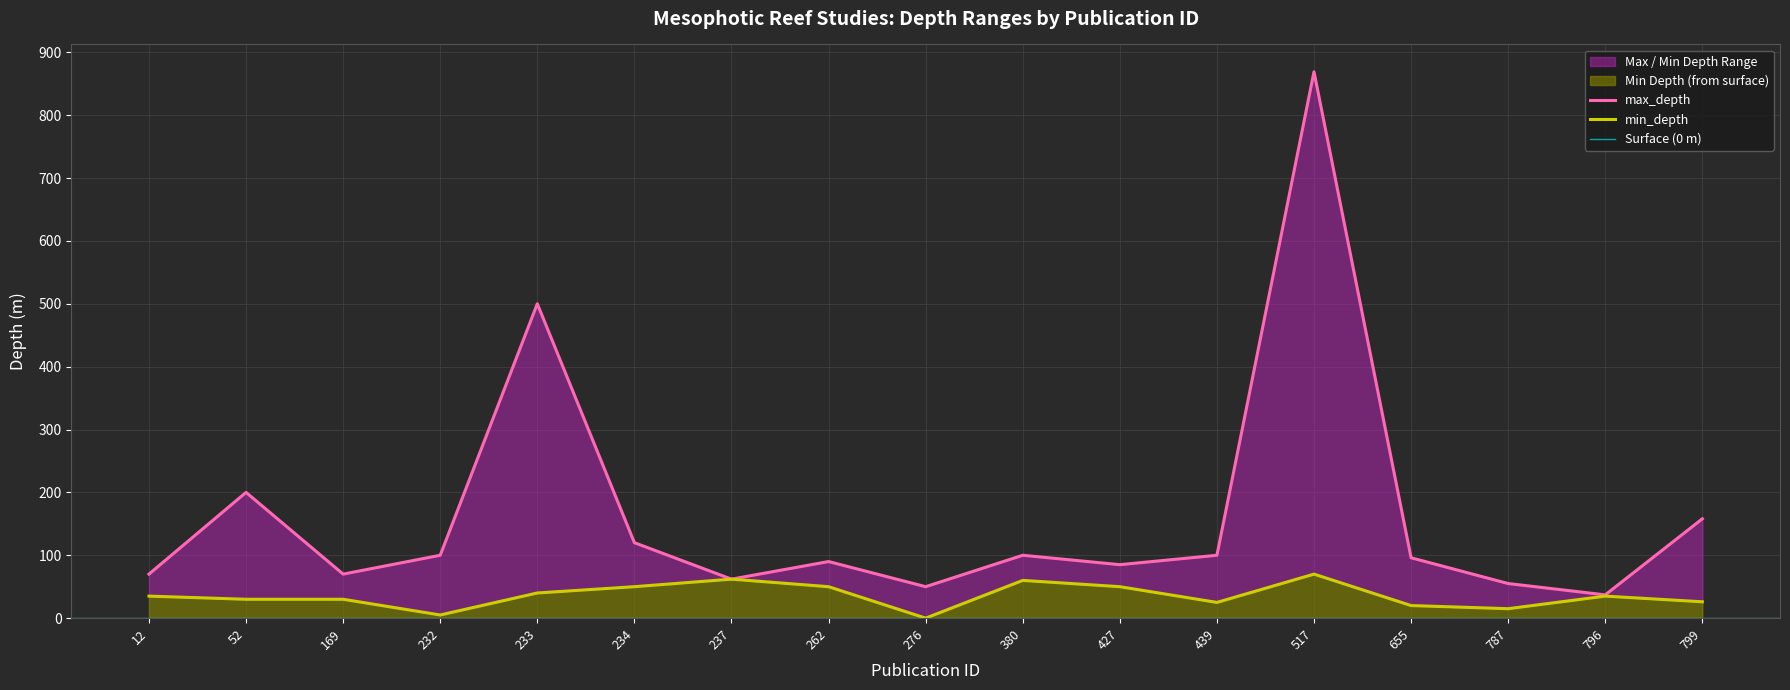

True or false: max_depth and min_depth cross at least once.

False